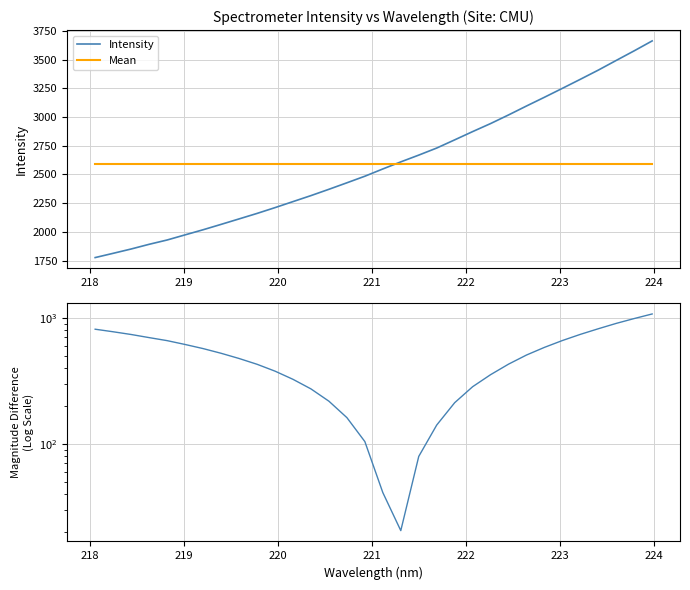

At how many categories does at least one series exceed 261?

32